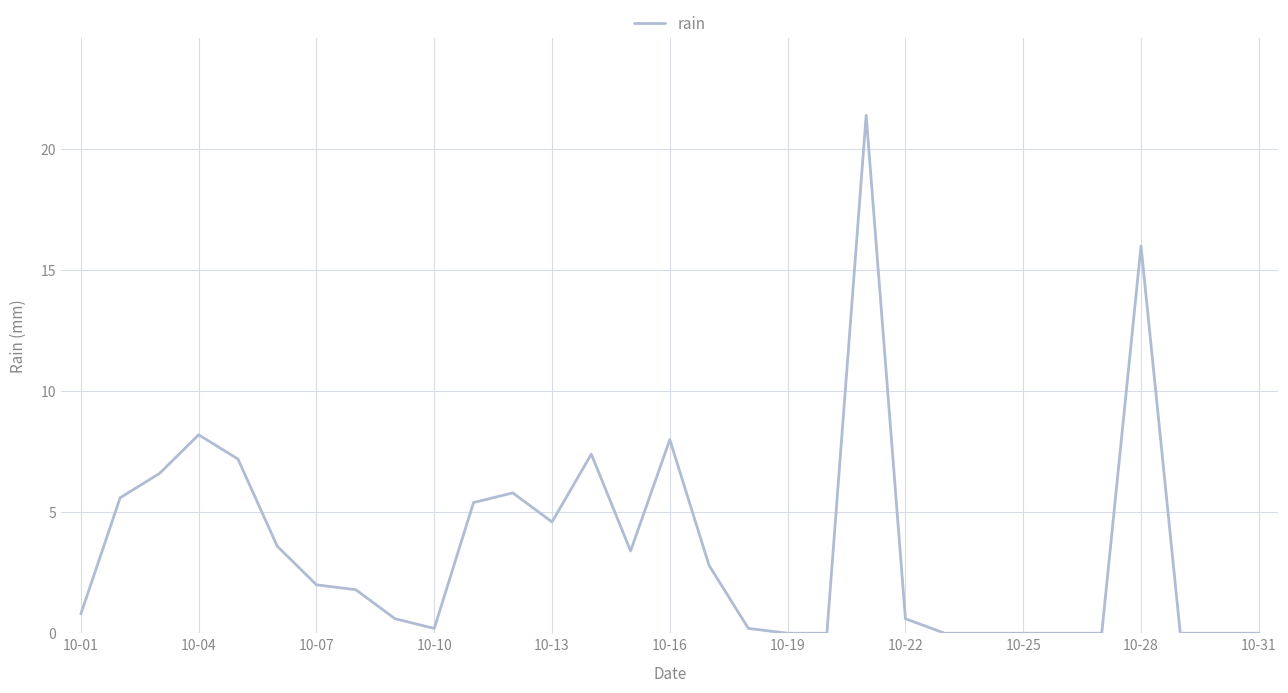

How many values exceed 1?

16